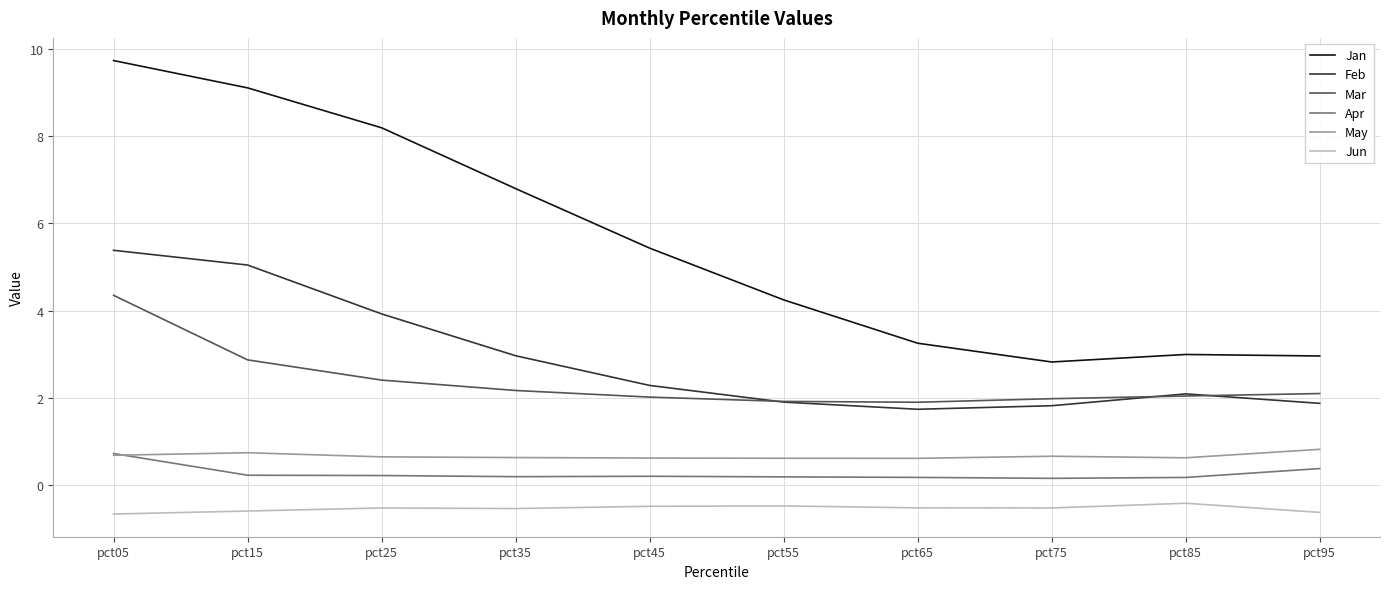

Is it true that Jun equals -0.6 at pct15?

True